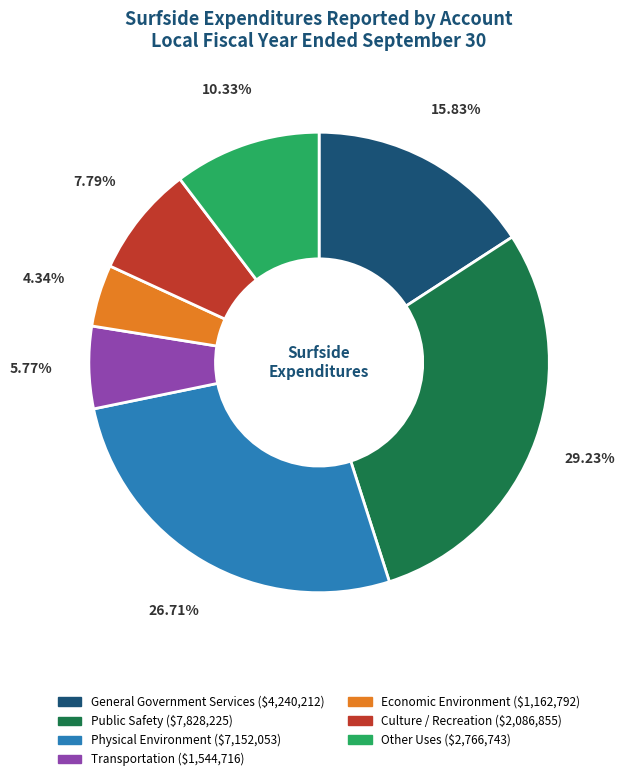

To the nearest percent, what is the average slice percentage?

14%